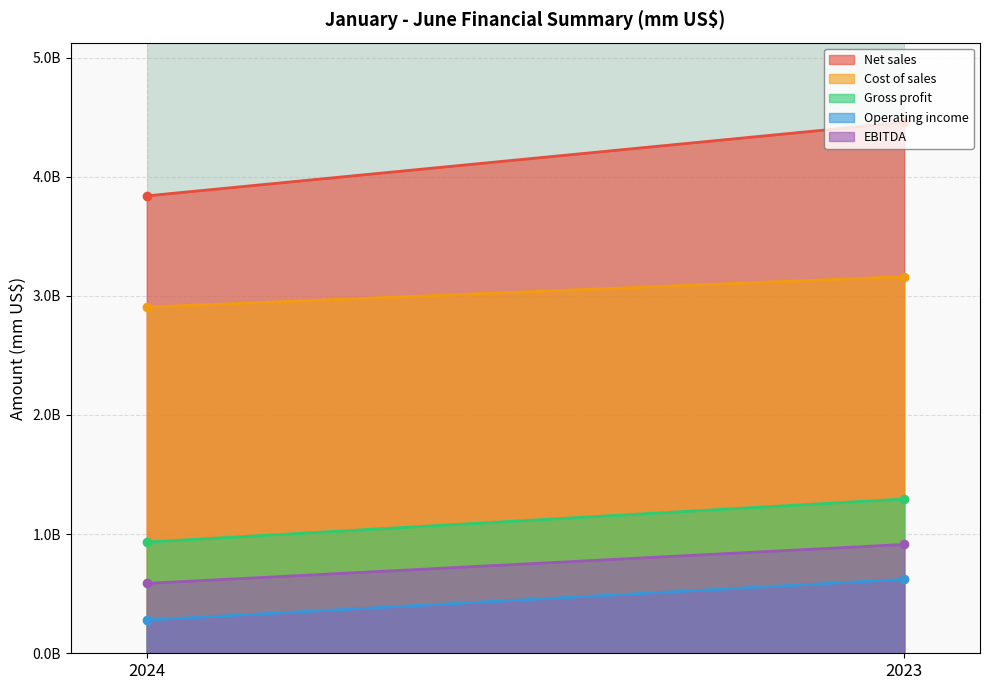

What is the value of the Net sales point at the 1st from the left?

3838961818.0